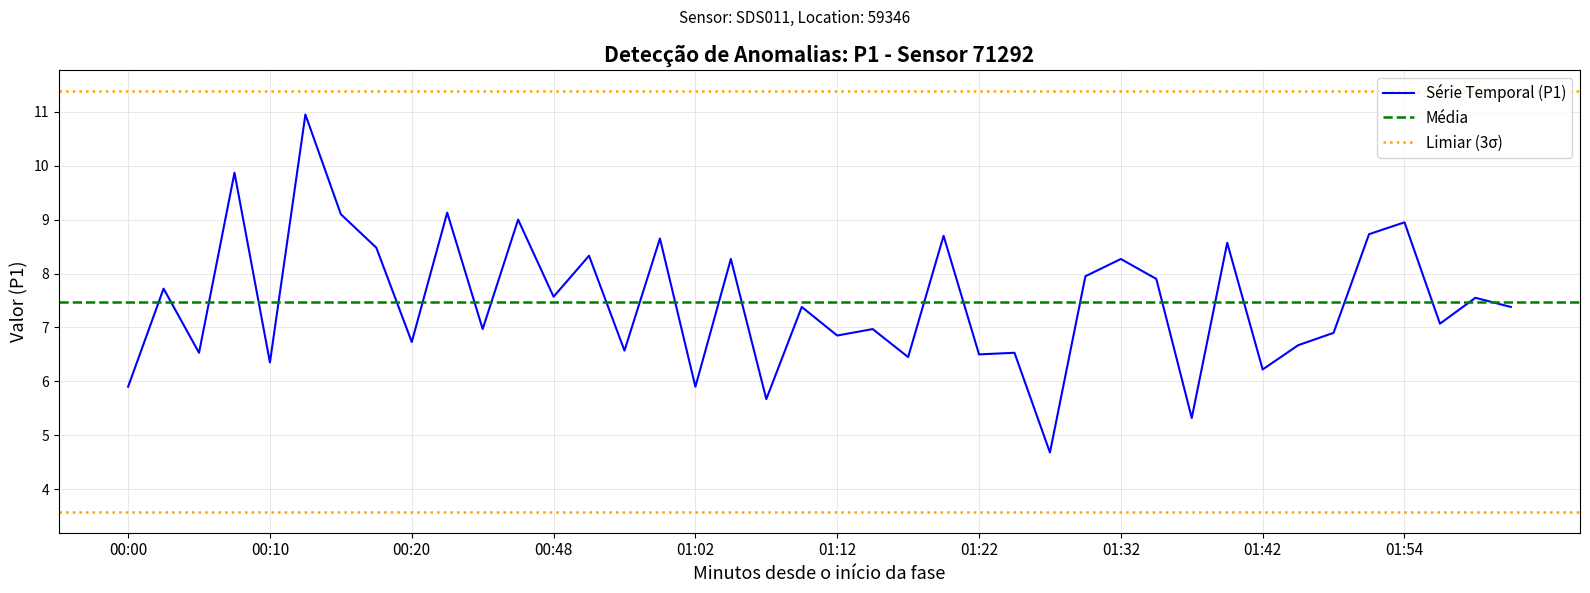

What is the value of the 38th point from the left?

7.1